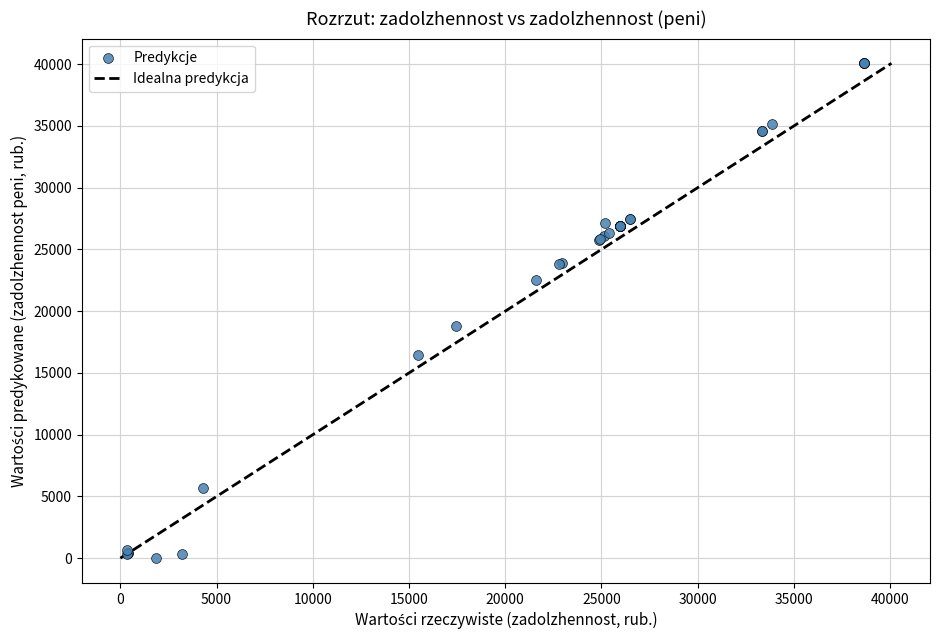

What Y value in the scatter plot is closest to 20034?

18838.4